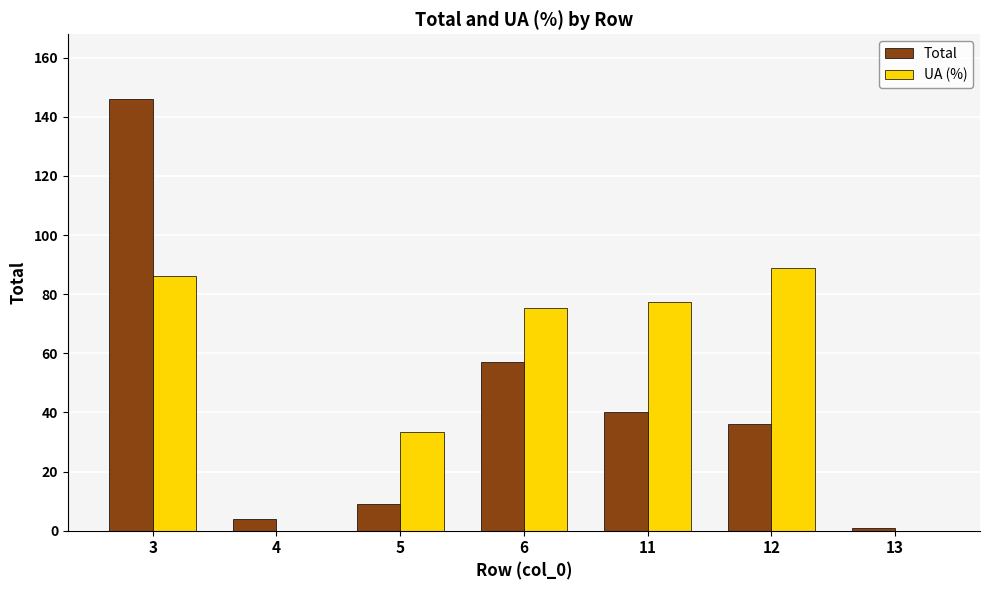

What are all the series names shown in the legend?

Total, UA (%)